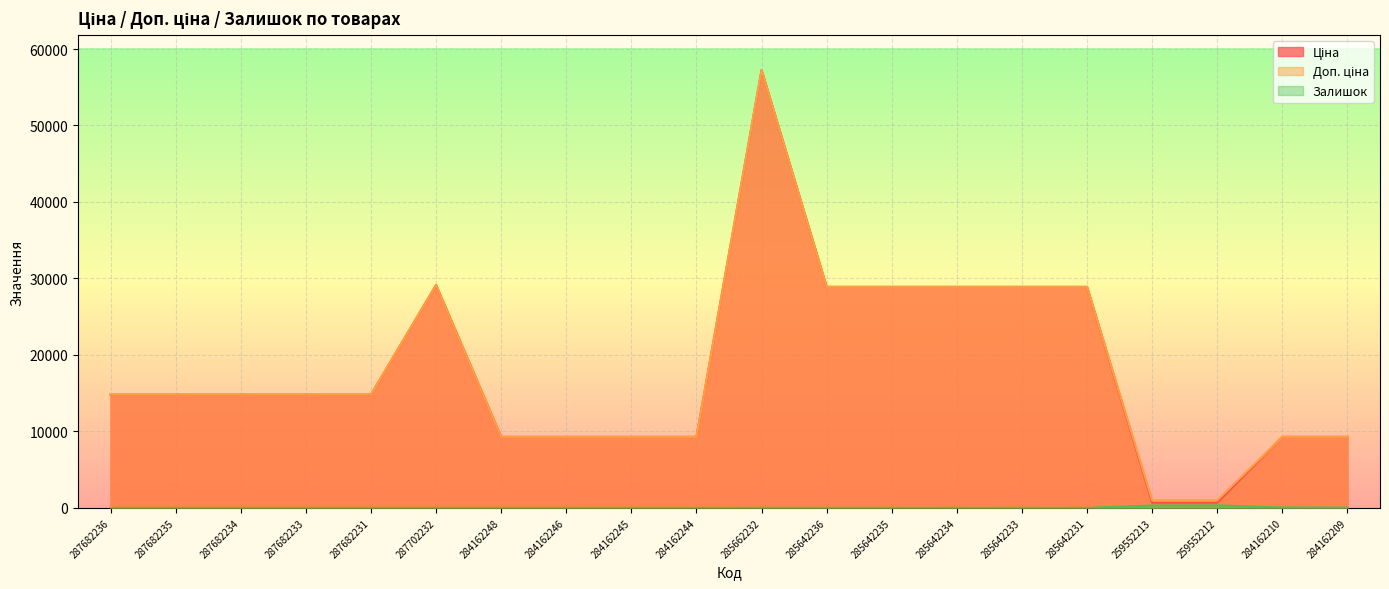

What position from the right is 285642235?

8